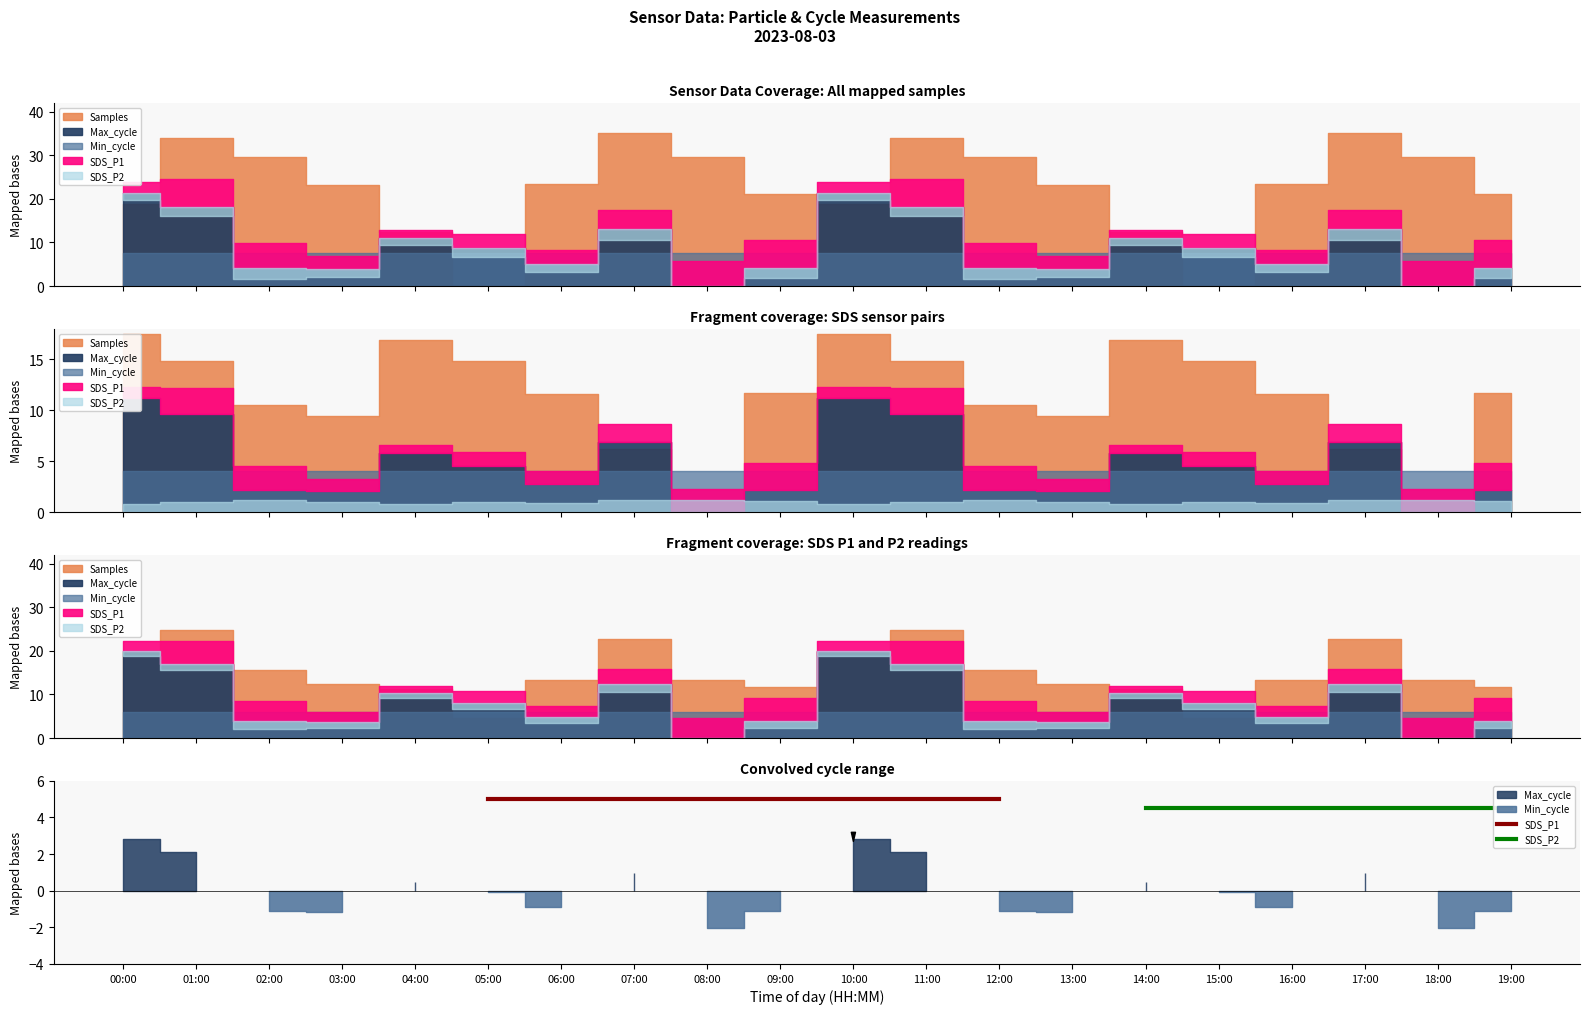

What is the average value of the SDS_P2 series?

4.5